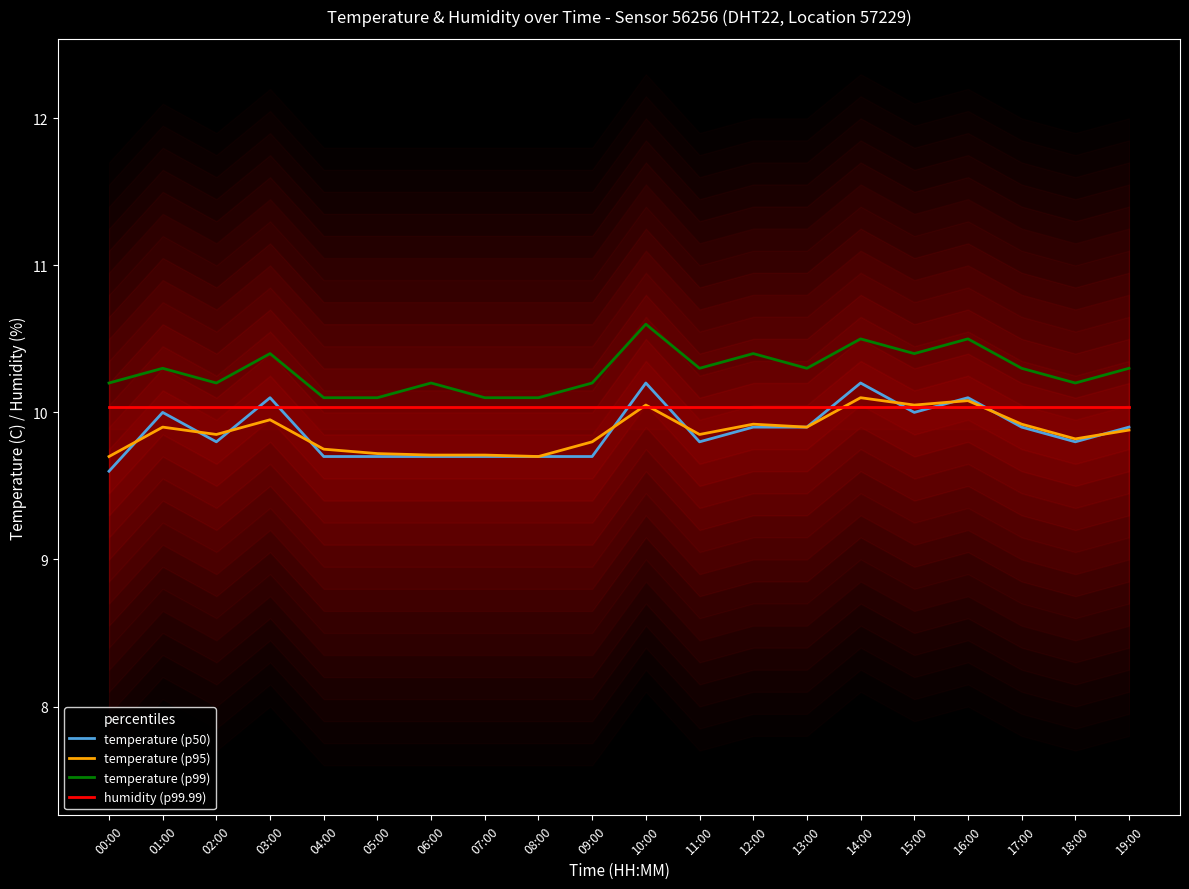

Rank the series by their maximum value, from lowest to highest.

humidity (p99.99), temperature (p95), temperature (p50), temperature (p99)